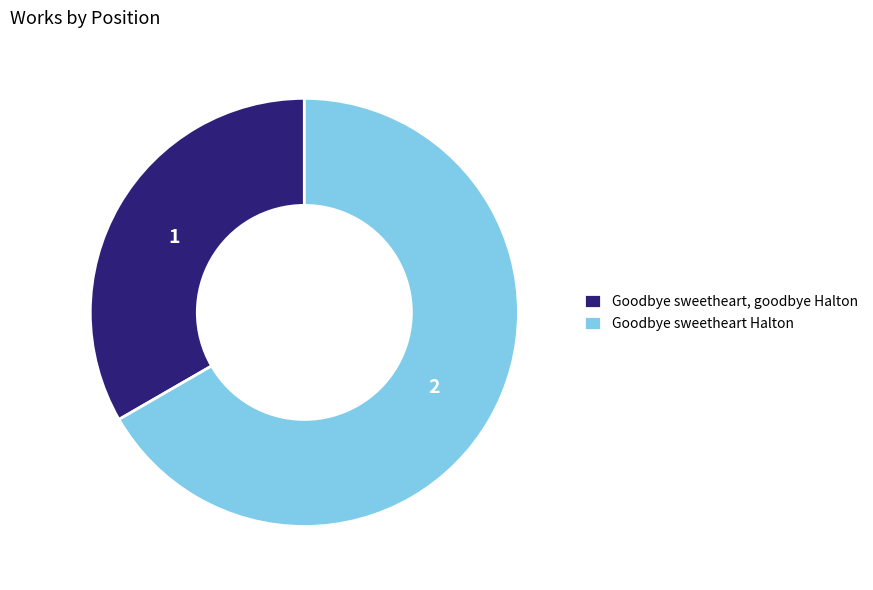

Is the sum of Goodbye sweetheart, goodbye Halton and Goodbye sweetheart Halton greater than half?

Yes